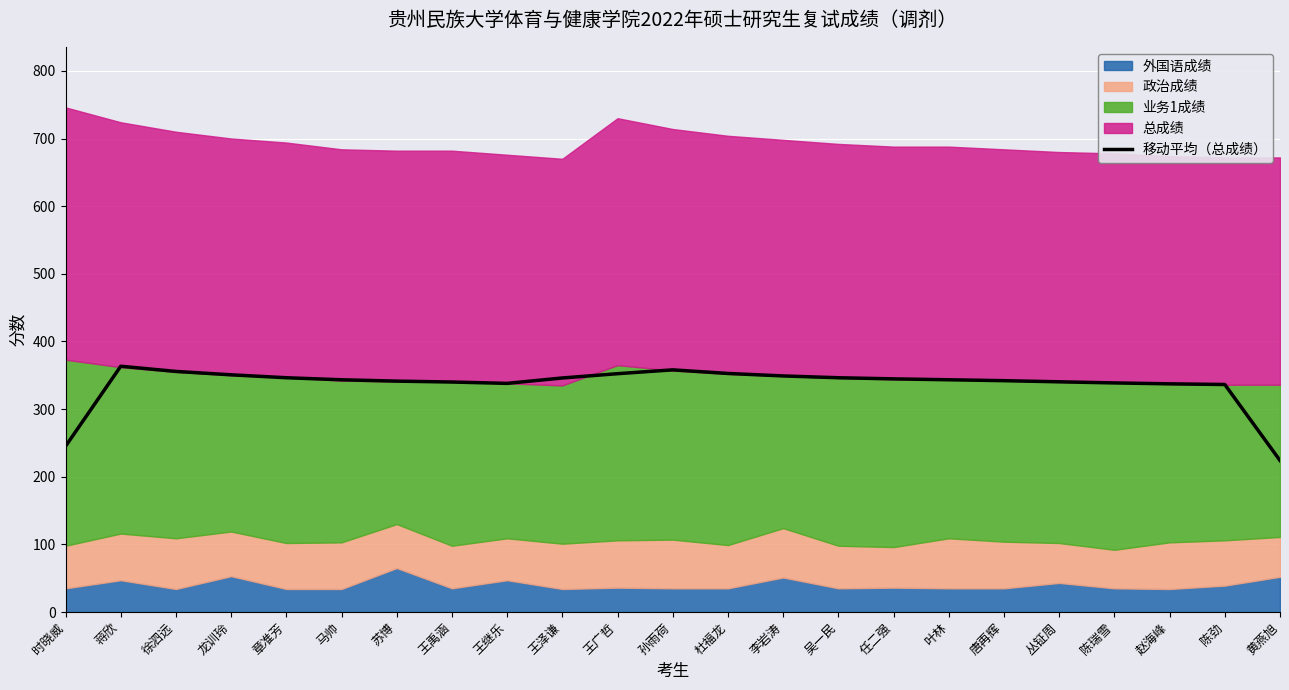

Rank the categories by value from lowest to highest.

黄燕旭, 时晓威, 陈劲, 赵海峰, 王继乐, 陈瑞雪, 王禹涵, 丛钲周, 苏博, 唐再辉, 马帅, 叶林, 任二强, 王泽谦, 章准芳, 吴一民, 李岩涛, 龙训玲, 王广哲, 杜福龙, 徐泗远, 孙雨荷, 蒋欣